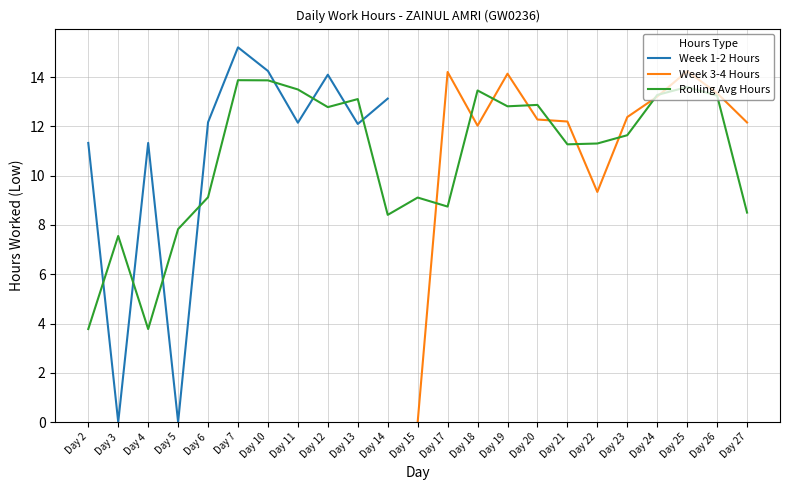

Is it true that Week 1-2 Hours equals 4.5 at Day 2?

False